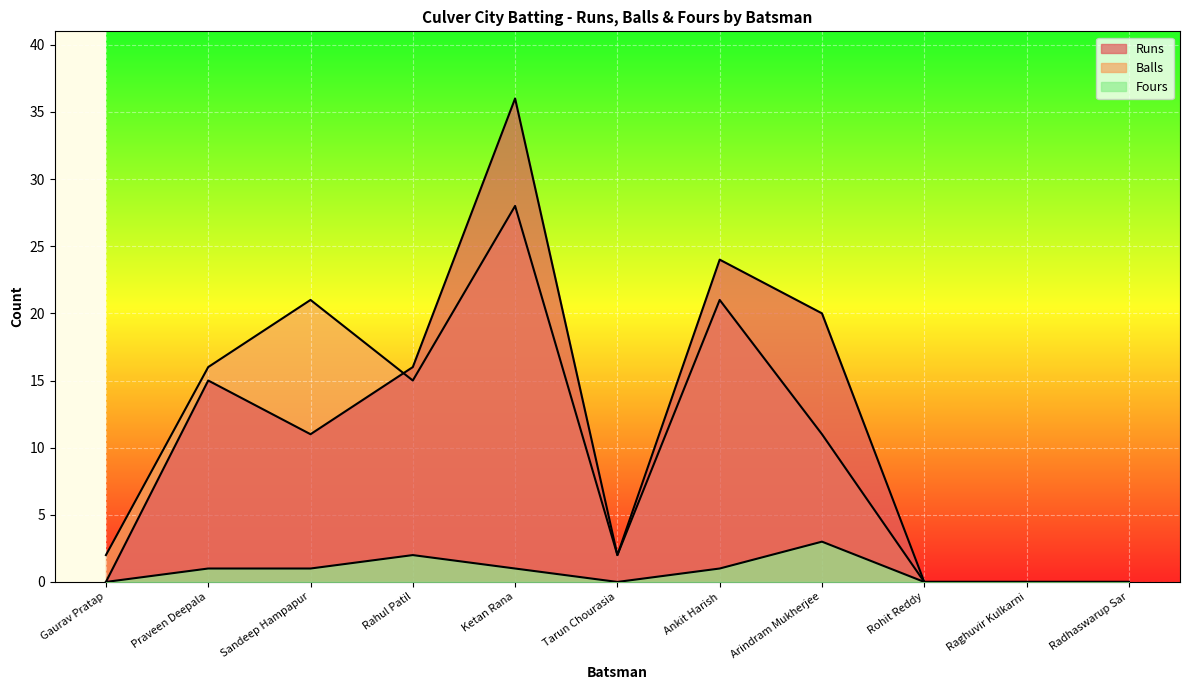

Which series has the largest range (max minus min)?

Runs